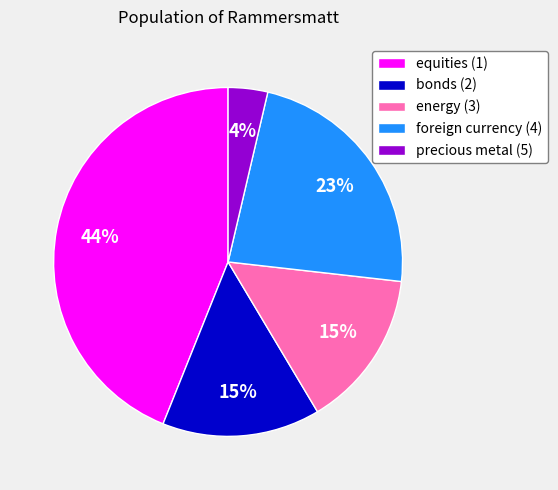

The bonds (2) slice represents 2% of the pie. True or false?

False